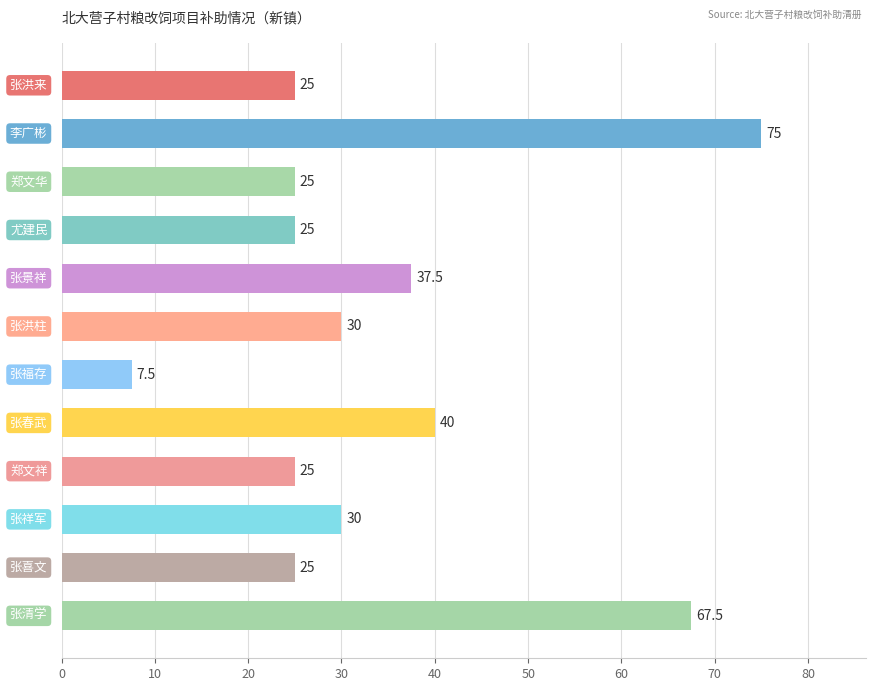

What is the greatest value displayed?

75.0